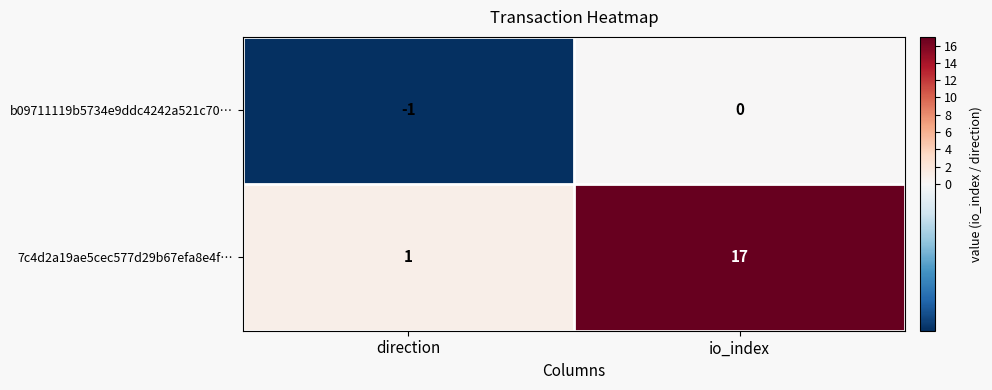

Rank the series at direction from lowest to highest value.

b09711119b5734e9ddc4242a521c70…, 7c4d2a19ae5cec577d29b67efa8e4f…